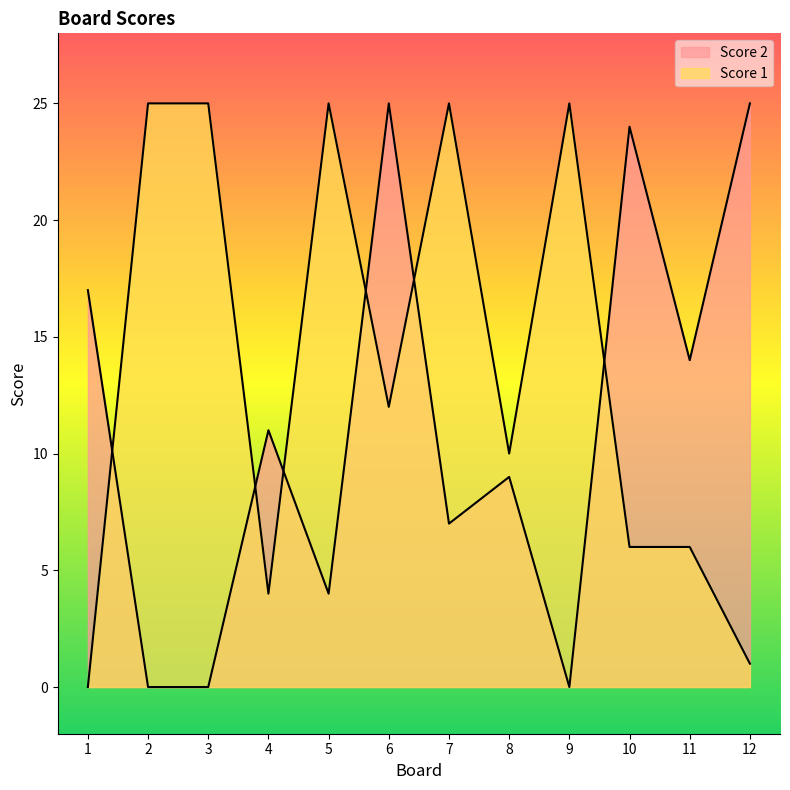

Reading left to right, extract all data points from this chart.

Score 2: 17	0	0	11	4	25	7	9	0	24	14	25
Score 1: 0	25	25	4	25	12	25	10	25	6	6	1